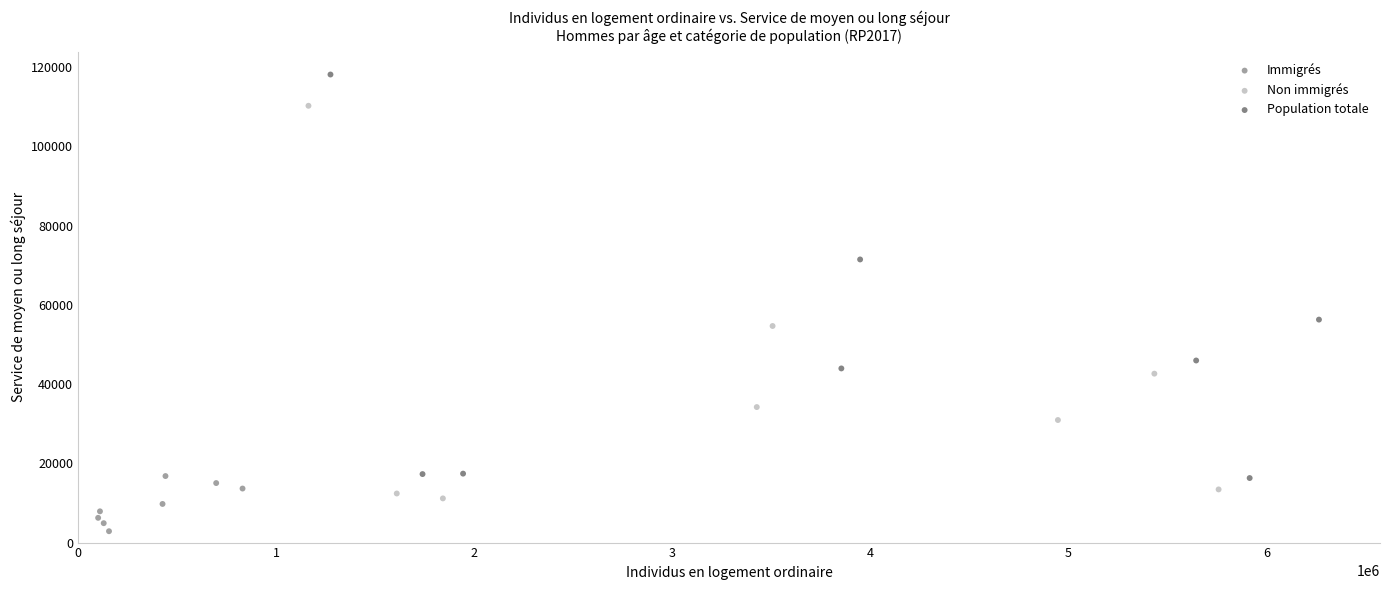

Which series has the widest spread of Y values?

Population totale